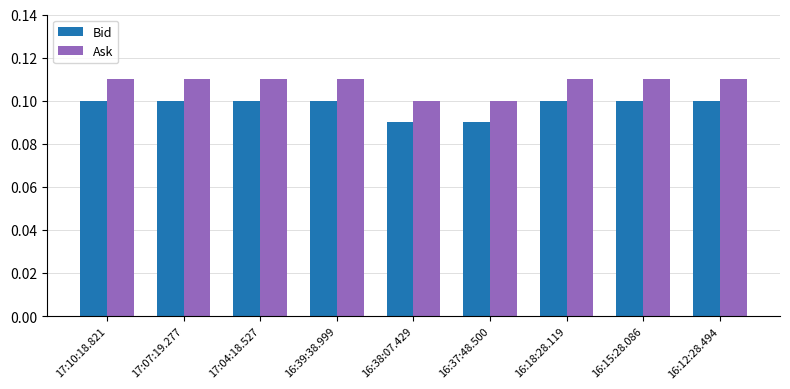

How many Ask values are between 0 and 1?

9